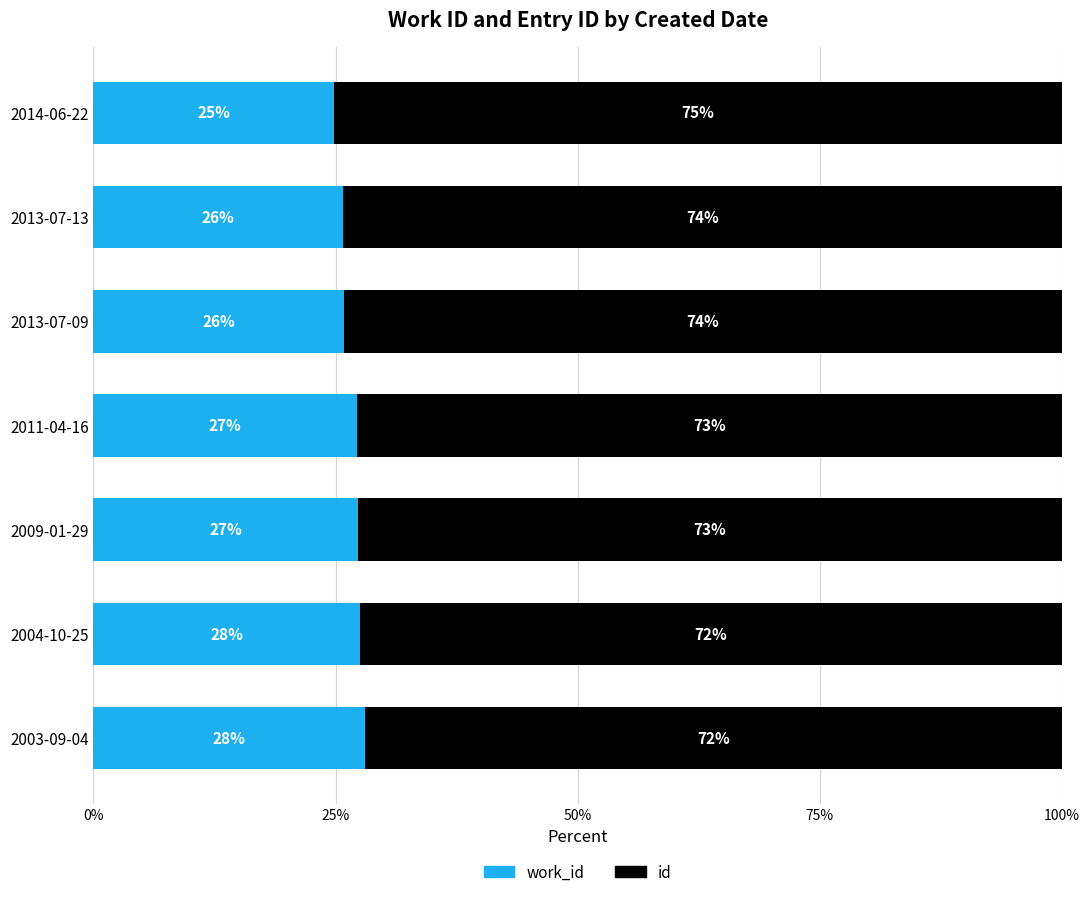

What is the total value across all series at 2004-10-25?

100.0